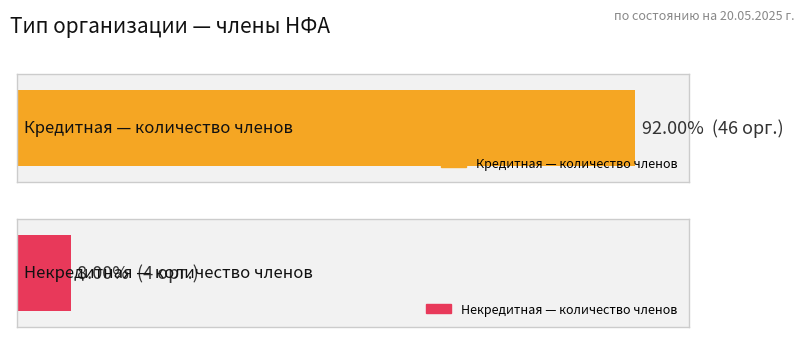

Reading left to right, extract all data points from this chart.

Кредитная: 46	46
Некредитная: 4	4